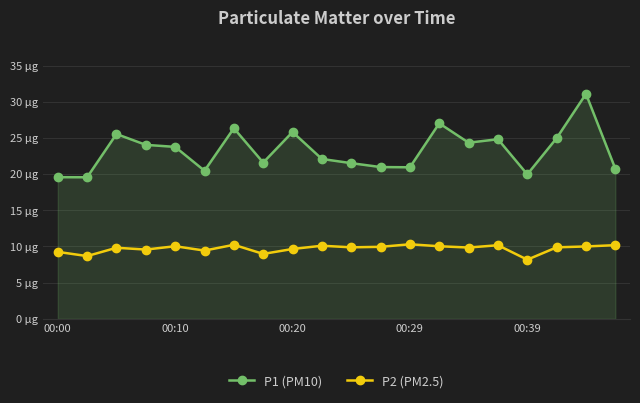

What are all the series names shown in the legend?

P1 (PM10), P2 (PM2.5)